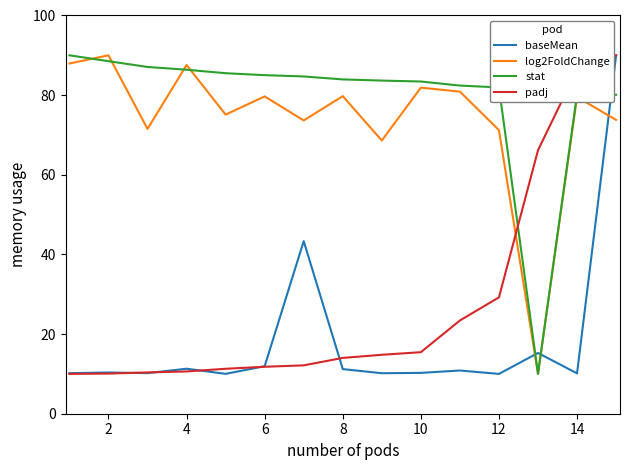

Which series has the largest total across all categories?

stat